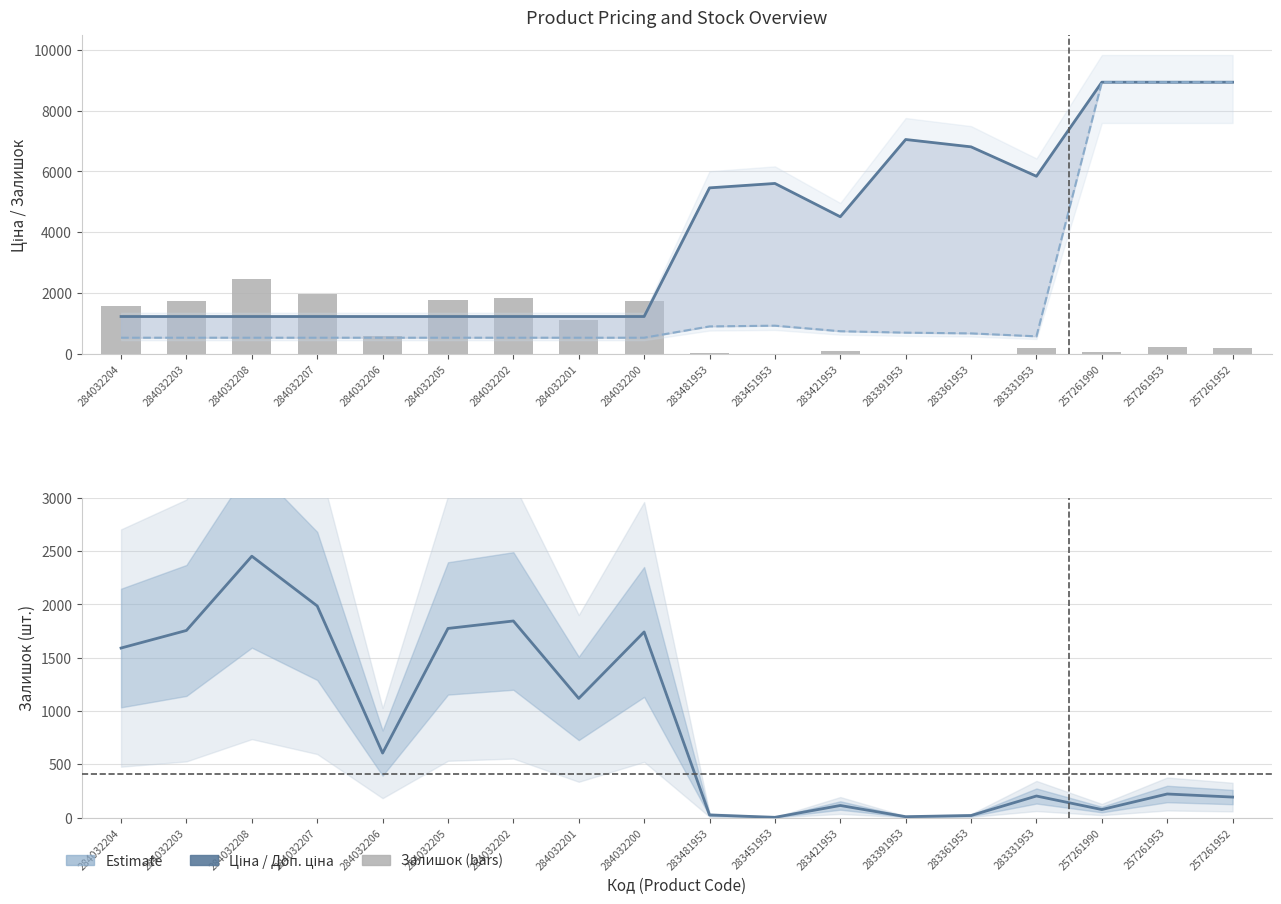

Rank the categories by Доп. ціна value from highest to lowest.

257261990, 257261953, 257261952, 283391953, 283361953, 283331953, 283451953, 283481953, 283421953, 284032204, 284032203, 284032208, 284032207, 284032206, 284032205, 284032202, 284032201, 284032200